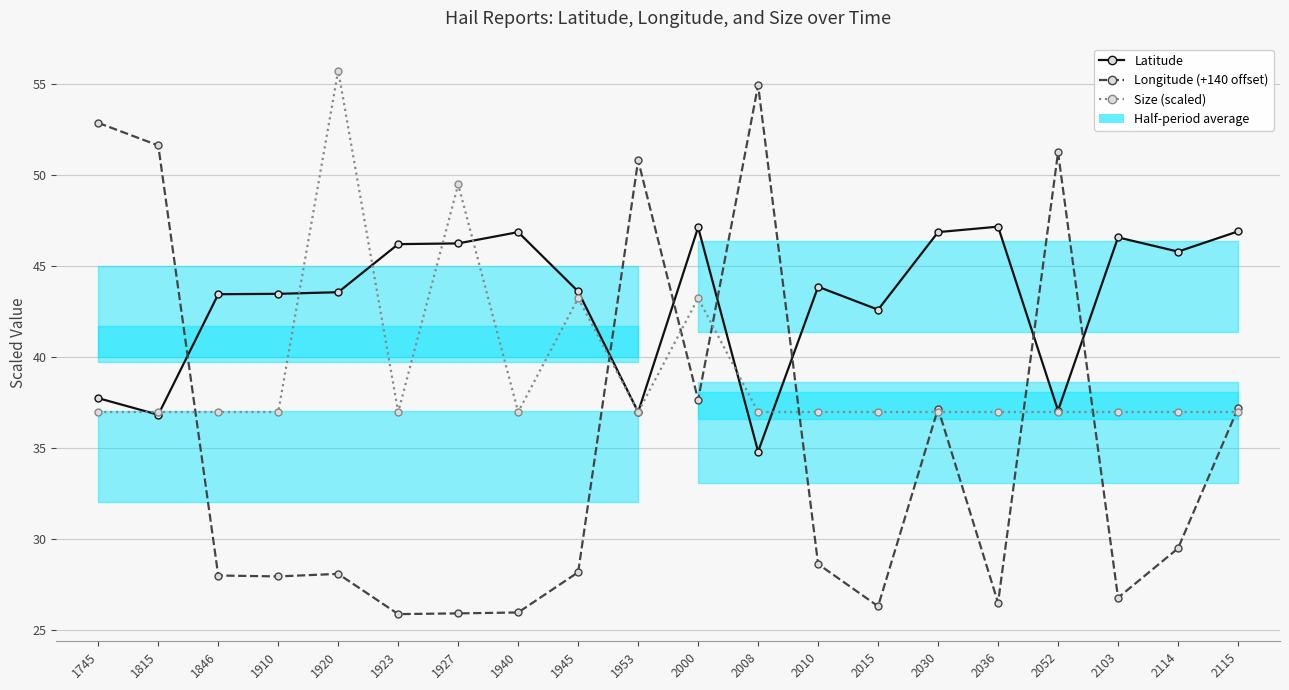

What is the spread (max minus min) of values at 2114?

16.3